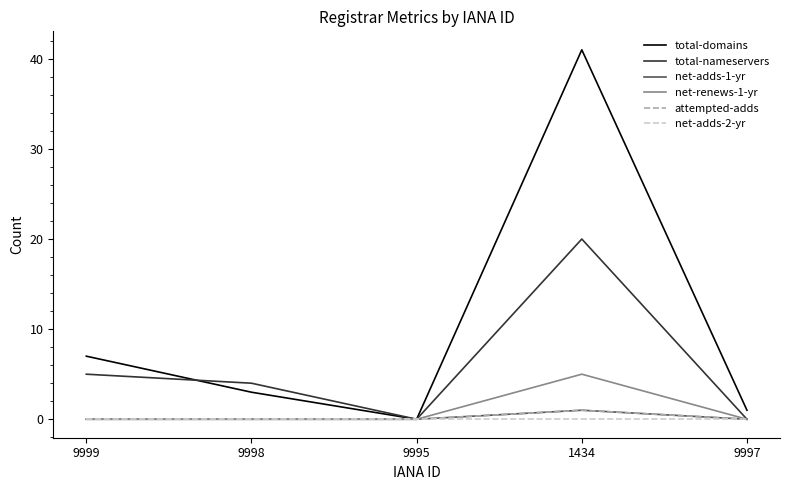

What is the difference between the attempted-adds values at 9997 and 1434?

1